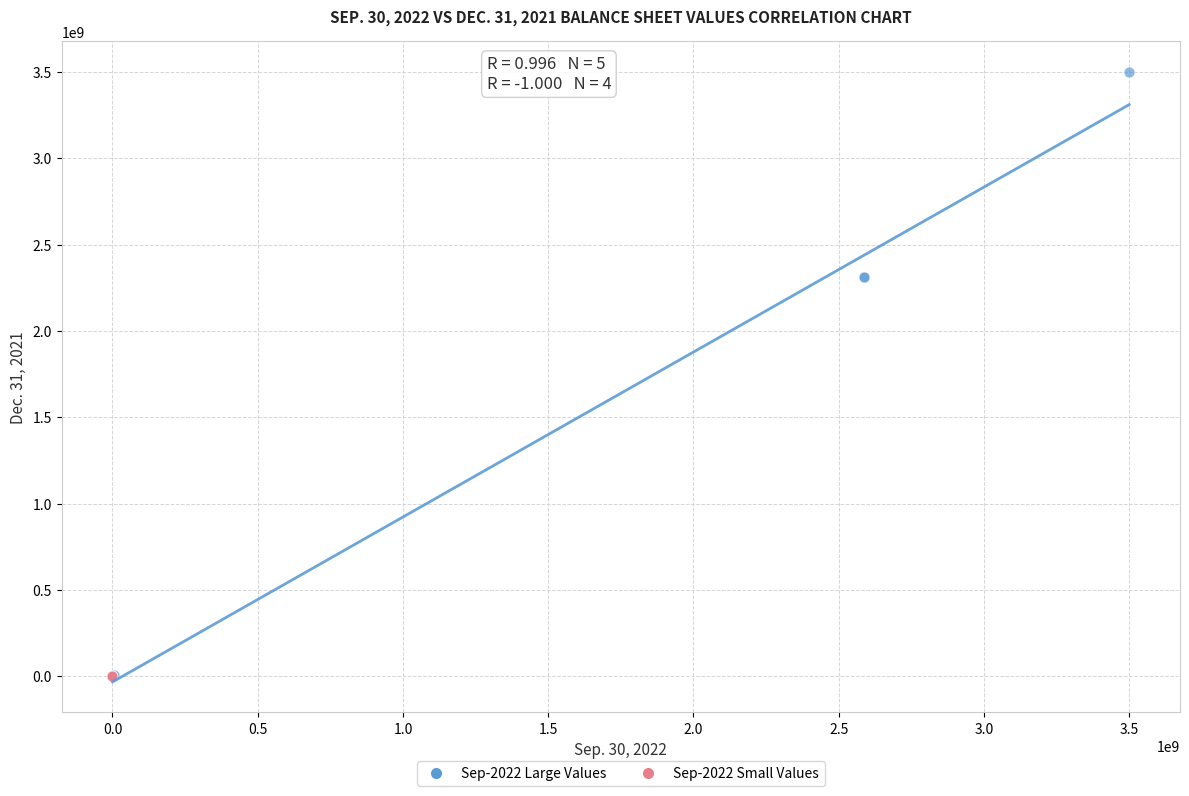

Which series has the widest spread of Y values?

Sep-2022 Large Values